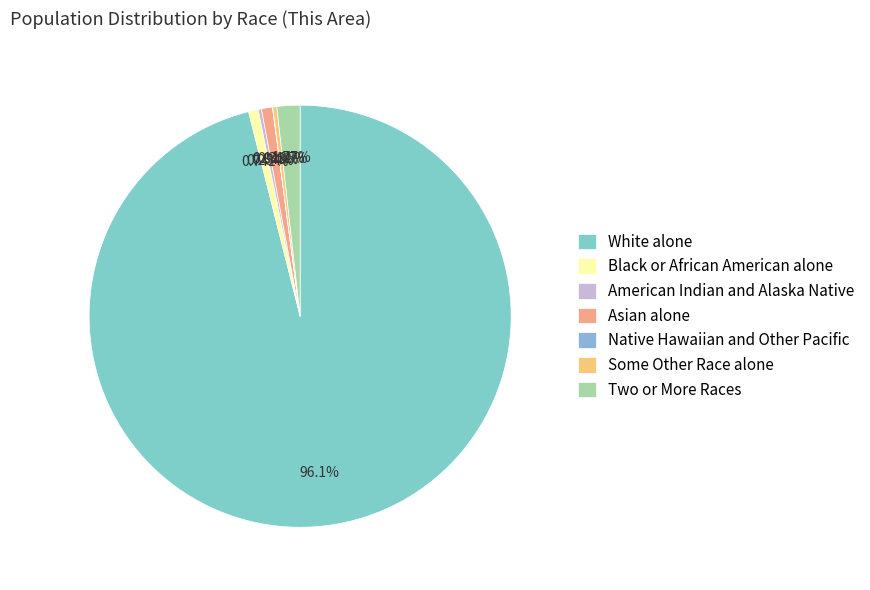

To the nearest percent, what is the combined percentage of Some Other Race alone and Black or African American alone?

1%